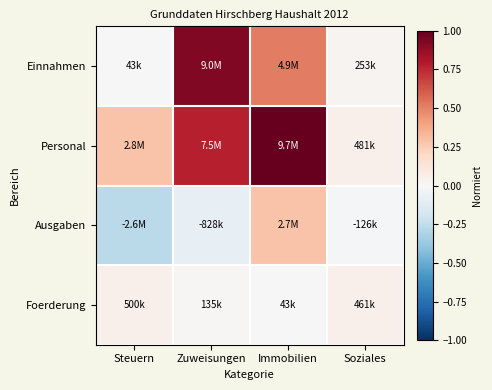

Which series changed the most between Immobilien and Soziales?

Personal